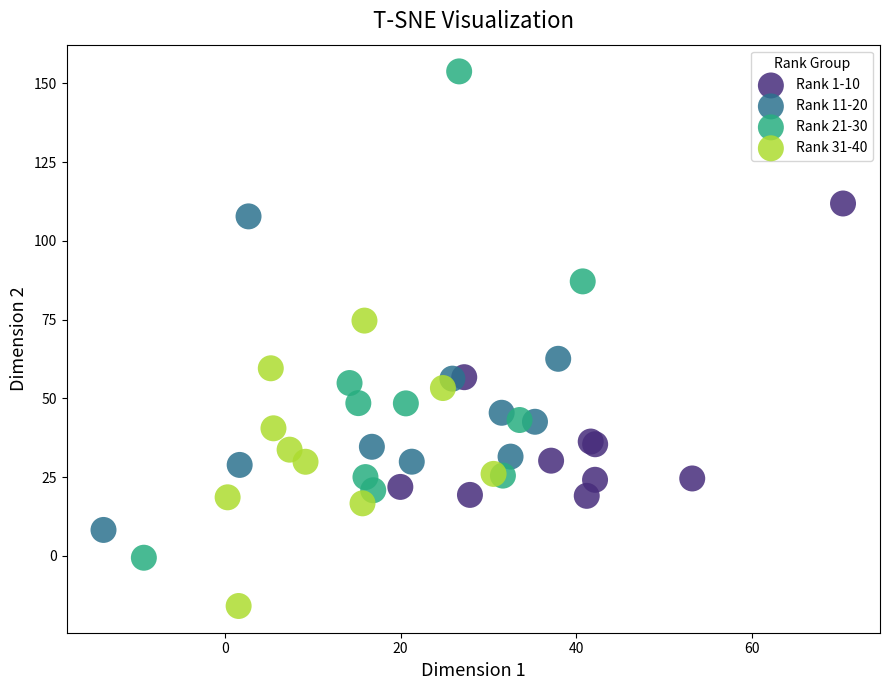

Which series contains the highest Y value?

Rank 21-30